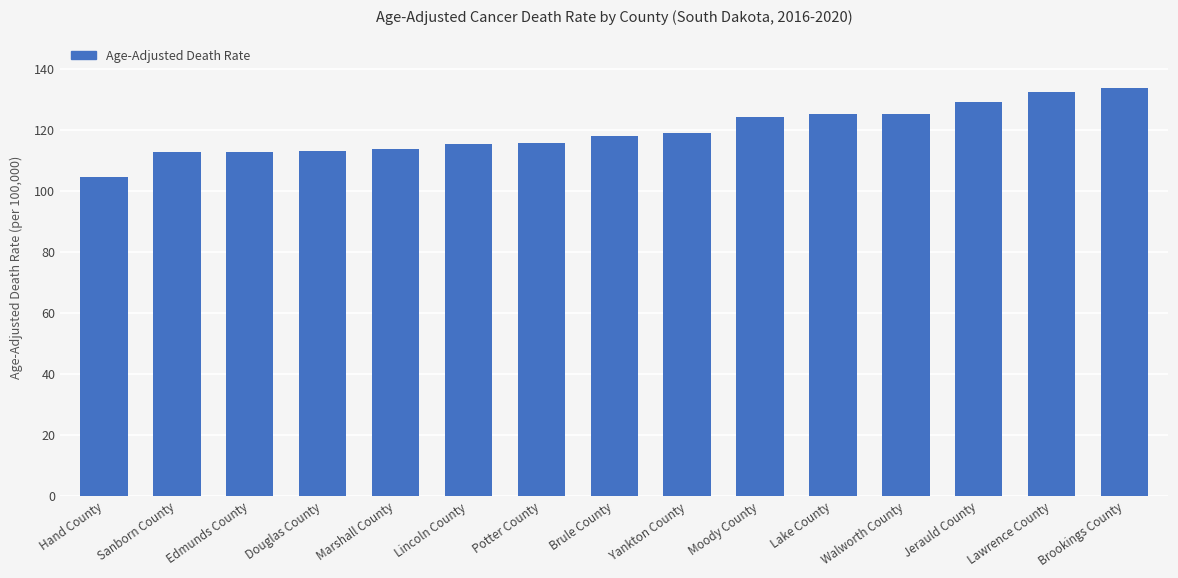

Which label corresponds to the smallest value in the chart?

Hand County